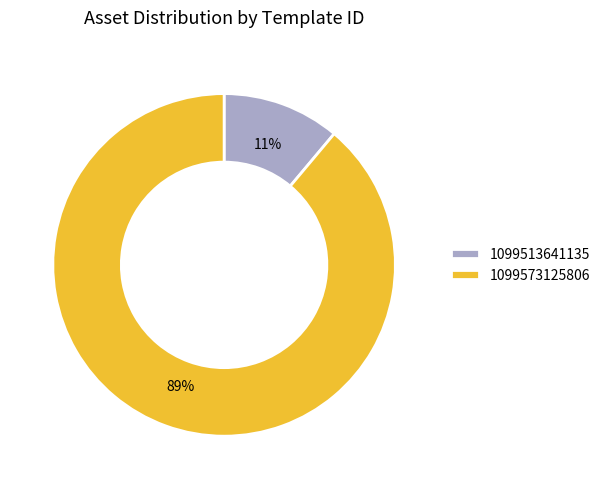

How many slices are in this pie chart?

2